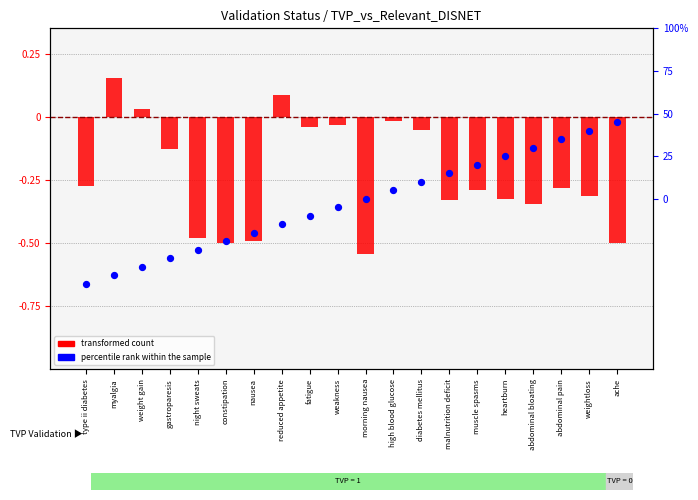

Which series has the largest total across all categories?

percentile rank within the sample